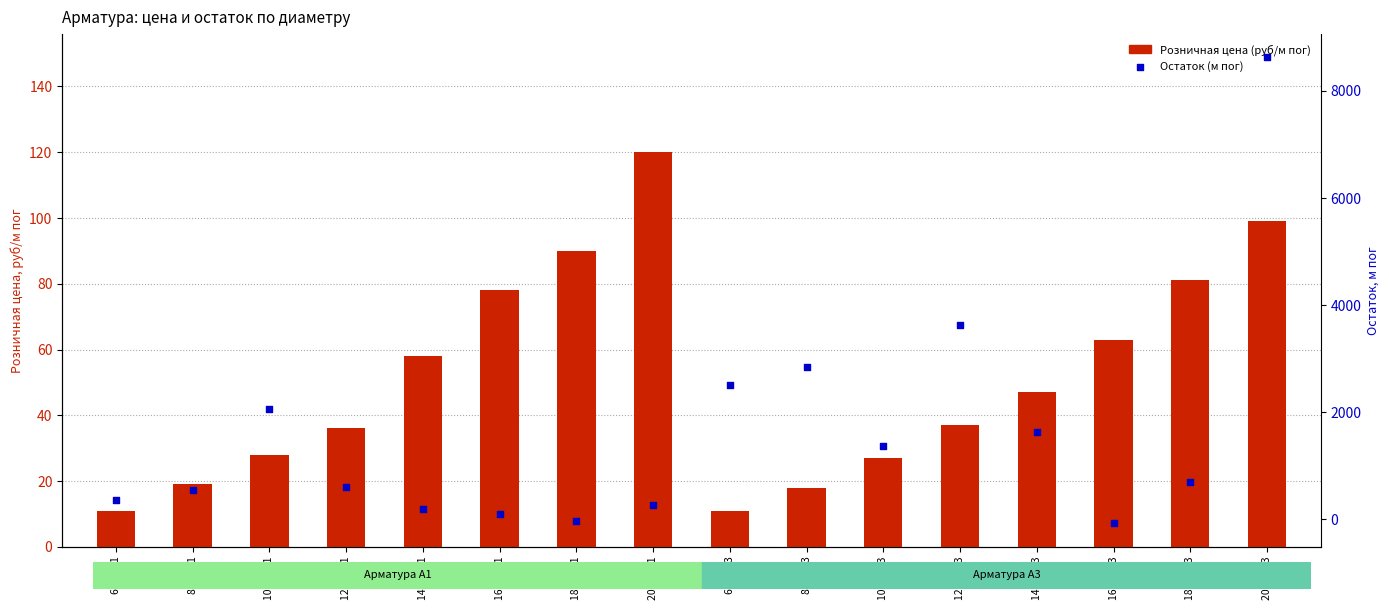

At which category is the sum across all series the highest?

20 мм А3